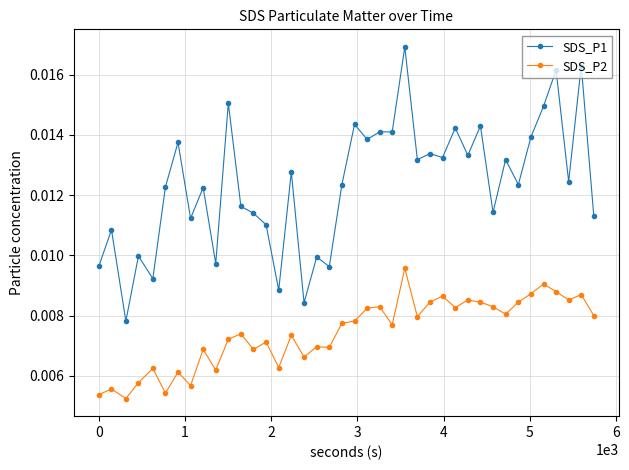

How many SDS_P1 values are between 0 and 1?

40